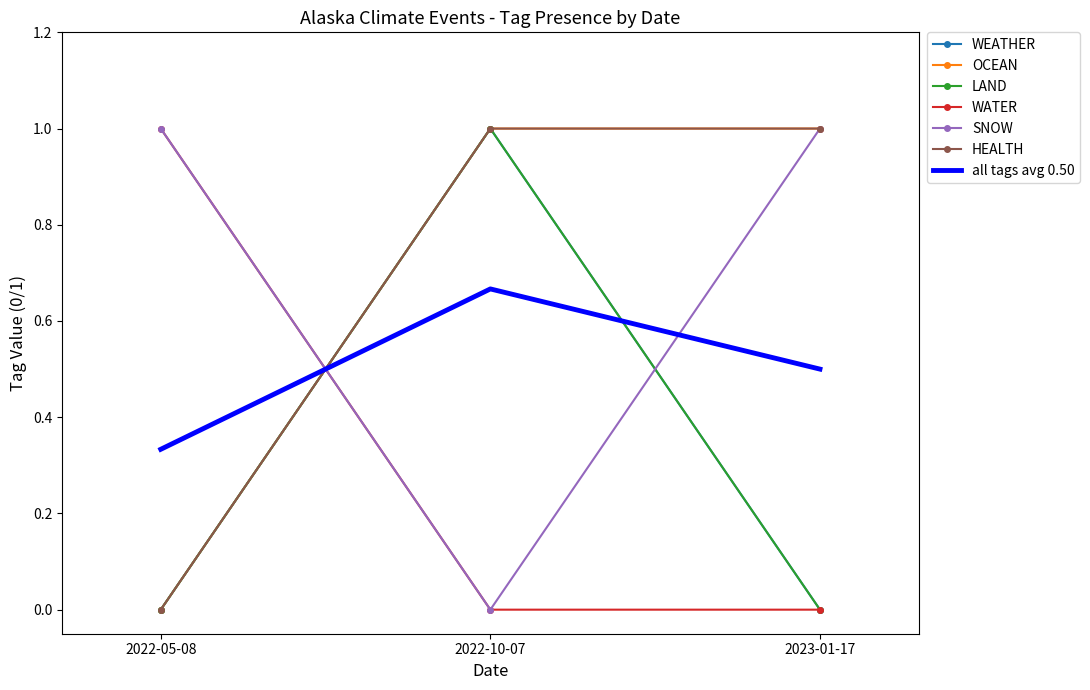

Does the chart have visible grid lines?

No